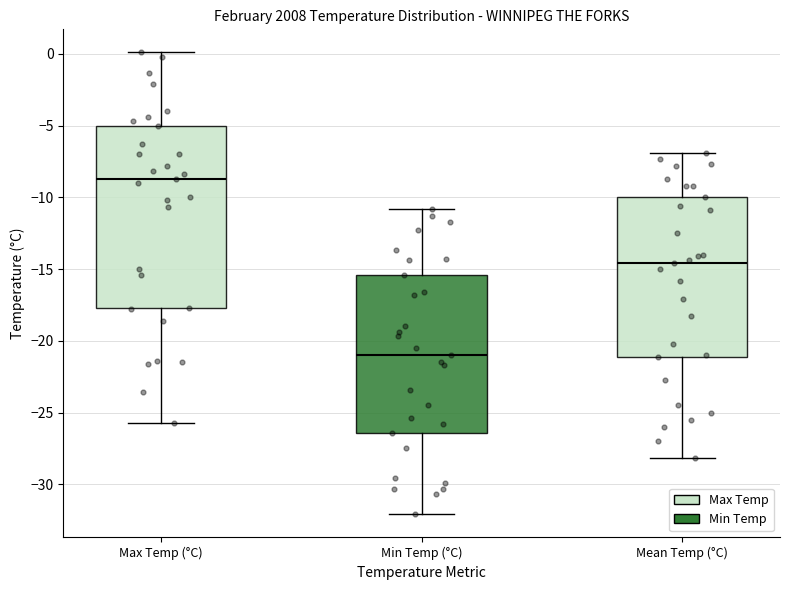

Which box is the tallest, from its lower edge to its upper edge?

Max Temp (°C)